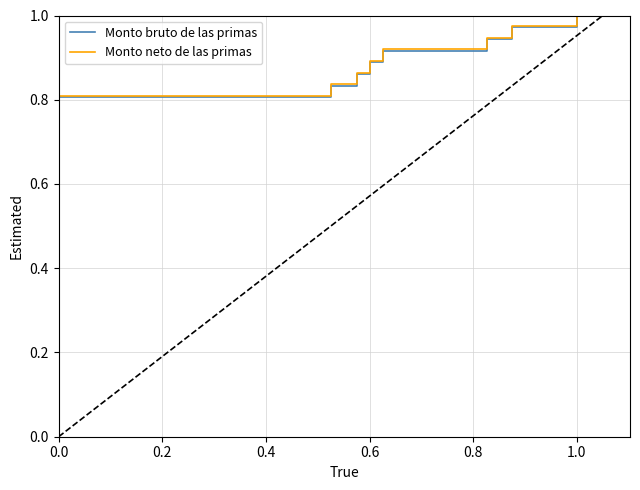

Rank the series at 0.0 from highest to lowest value.

Monto neto de las primas, Monto bruto de las primas